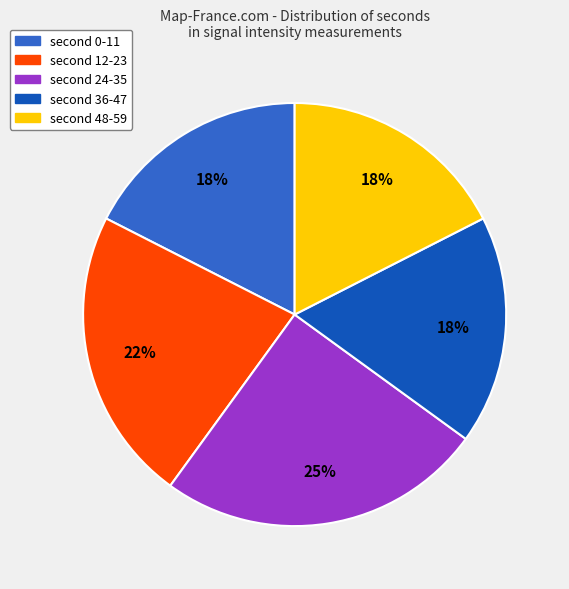

To the nearest percent, what is the average slice percentage?

20%